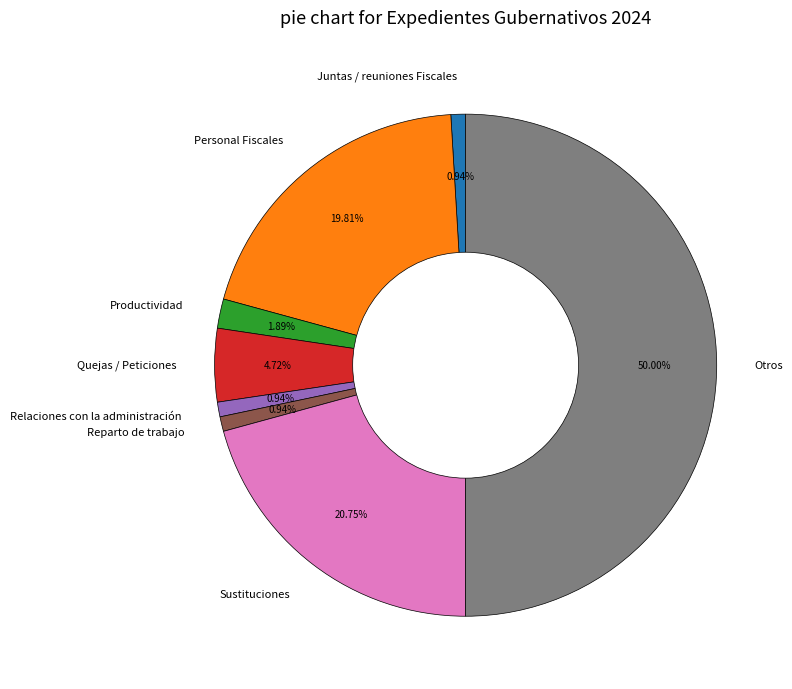

Does Personal Fiscales represent more than half of the total?

No